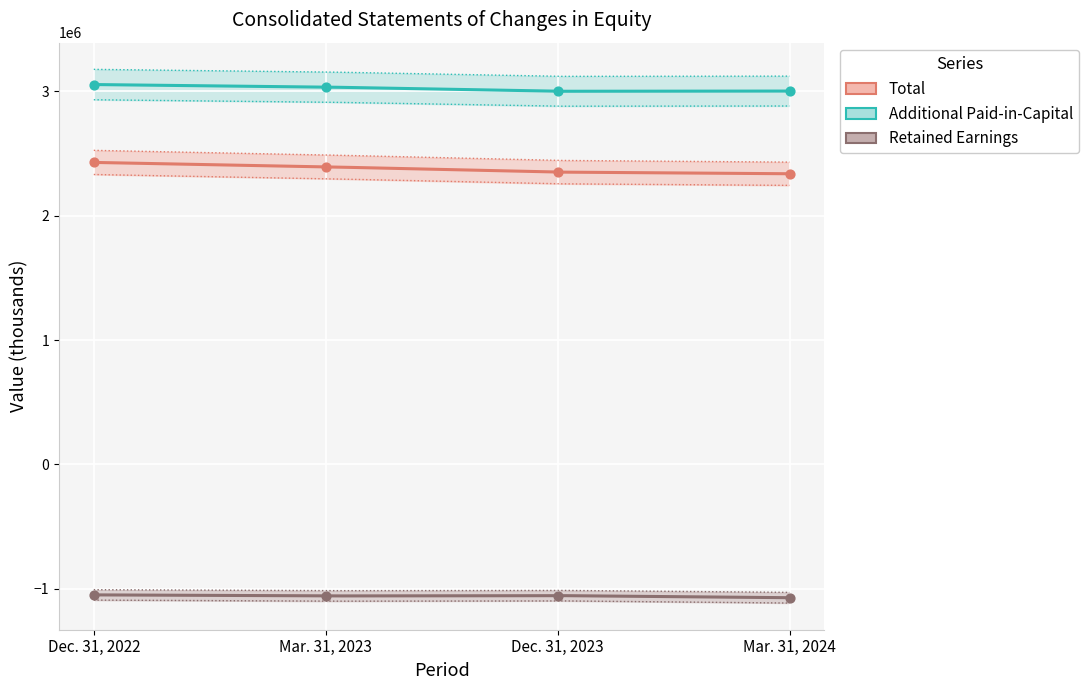

Is the value of Additional Paid-in-Capital at Mar. 31, 2024 greater than the value of Retained Earnings at Dec. 31, 2022?

Yes